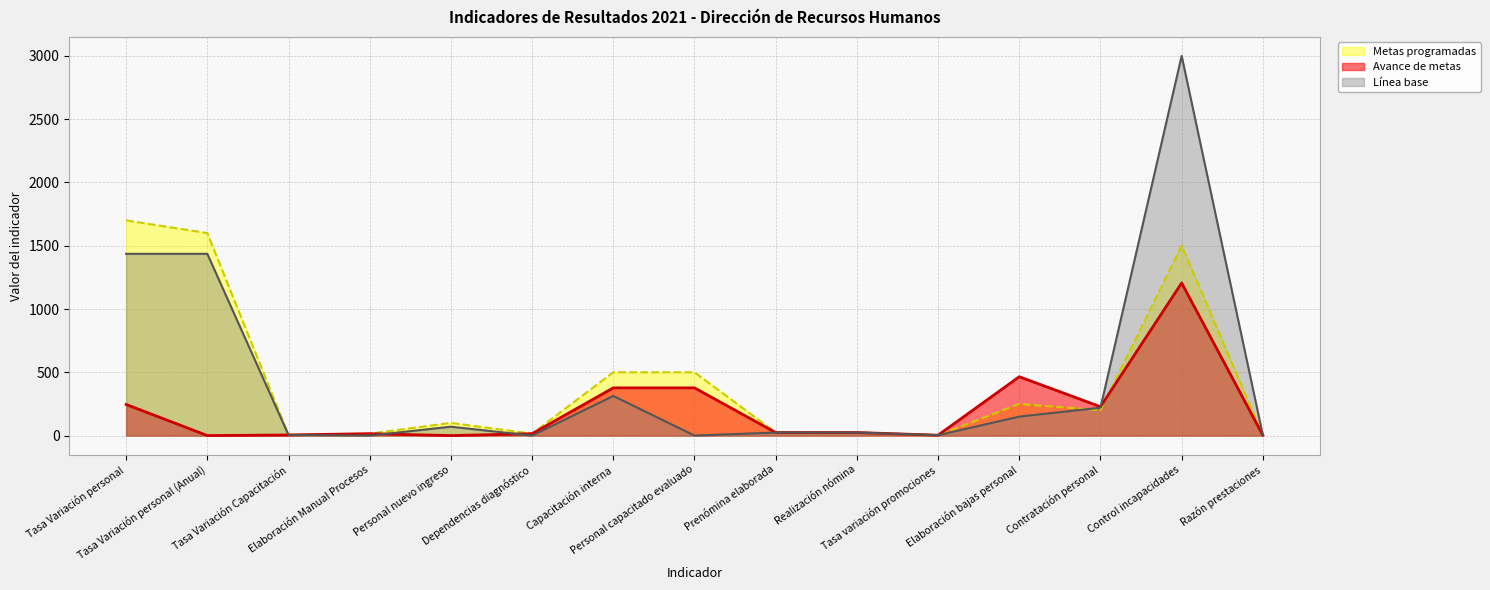

Rank the categories by Avance de metas value from highest to lowest.

Control incapacidades, Elaboración bajas personal, Capacitación interna, Personal capacitado evaluado, Tasa Variación personal, Contratación personal, Prenómina elaborada, Realización nómina, Elaboración Manual Procesos, Dependencias diagnóstico, Tasa Variación Capacitación, Tasa variación promociones, Razón prestaciones, Tasa Variación personal (Anual), Personal nuevo ingreso